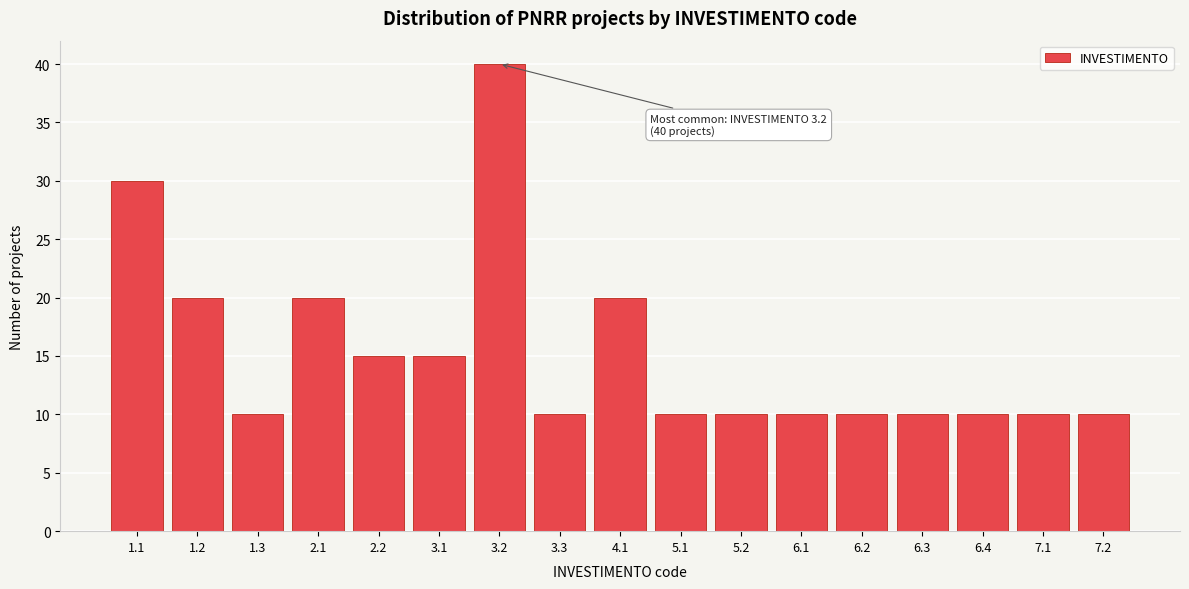

Reading left to right, what are all the values shown in this chart?

30	20	10	20	15	15	40	10	20	10	10	10	10	10	10	10	10